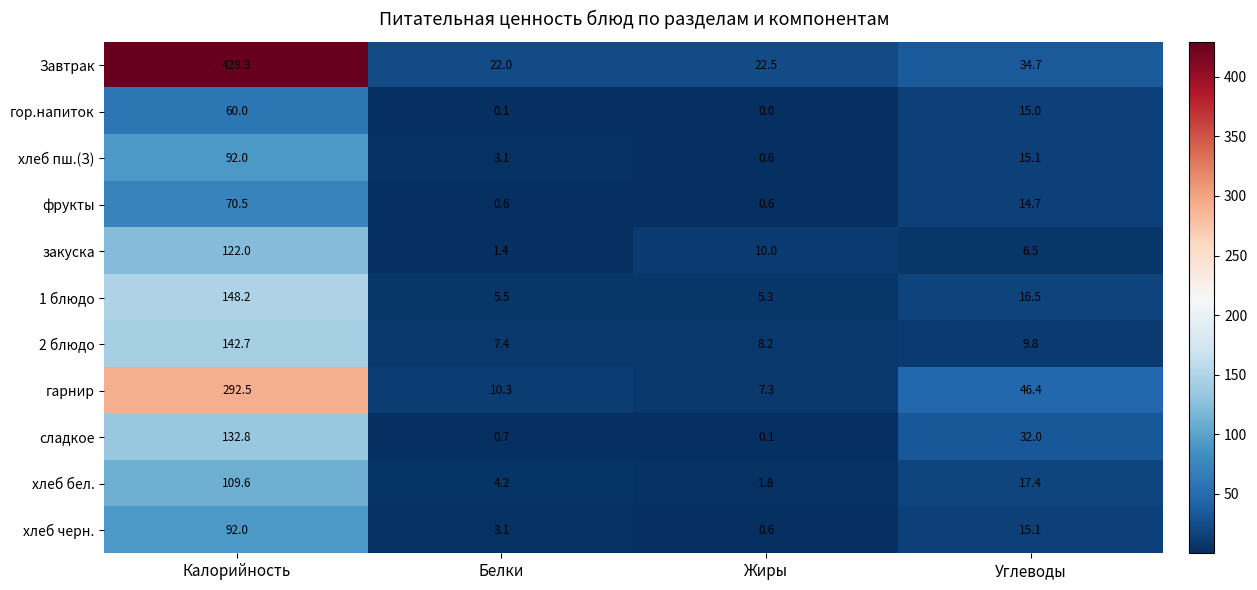

What is the lowest value of the хлеб черн. series?

0.6